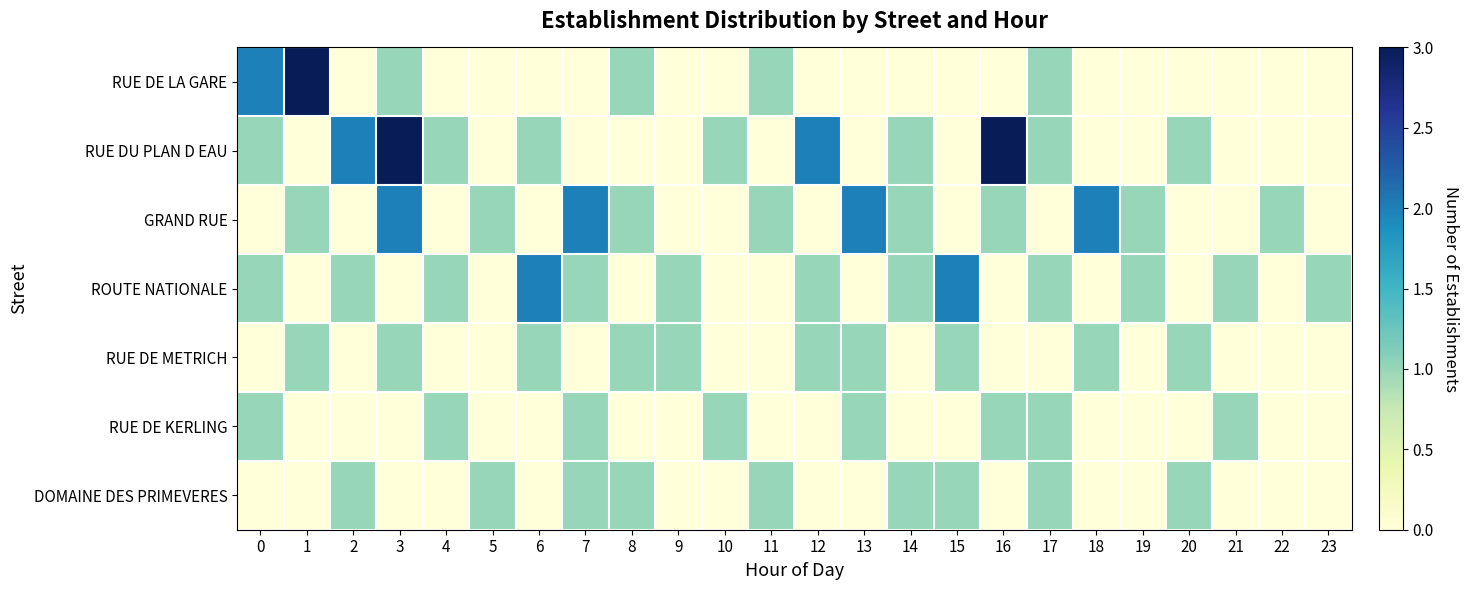

Reading left to right, list all the values displayed in this chart.

RUE DE LA GARE: 0=2	1=3	2=0	3=1	4=0	5=0	6=0	7=0	8=1	9=0	10=0	11=1	12=0	13=0	14=0	15=0	16=0	17=1	18=0	19=0	20=0	21=0	22=0	23=0
RUE DU PLAN D EAU: 0=1	1=0	2=2	3=3	4=1	5=0	6=1	7=0	8=0	9=0	10=1	11=0	12=2	13=0	14=1	15=0	16=3	17=1	18=0	19=0	20=1	21=0	22=0	23=0
GRAND RUE: 0=0	1=1	2=0	3=2	4=0	5=1	6=0	7=2	8=1	9=0	10=0	11=1	12=0	13=2	14=1	15=0	16=1	17=0	18=2	19=1	20=0	21=0	22=1	23=0
ROUTE NATIONALE: 0=1	1=0	2=1	3=0	4=1	5=0	6=2	7=1	8=0	9=1	10=0	11=0	12=1	13=0	14=1	15=2	16=0	17=1	18=0	19=1	20=0	21=1	22=0	23=1
RUE DE METRICH: 0=0	1=1	2=0	3=1	4=0	5=0	6=1	7=0	8=1	9=1	10=0	11=0	12=1	13=1	14=0	15=1	16=0	17=0	18=1	19=0	20=1	21=0	22=0	23=0
RUE DE KERLING: 0=1	1=0	2=0	3=0	4=1	5=0	6=0	7=1	8=0	9=0	10=1	11=0	12=0	13=1	14=0	15=0	16=1	17=1	18=0	19=0	20=0	21=1	22=0	23=0
DOMAINE DES PRIMEVERES: 0=0	1=0	2=1	3=0	4=0	5=1	6=0	7=1	8=1	9=0	10=0	11=1	12=0	13=0	14=1	15=1	16=0	17=1	18=0	19=0	20=1	21=0	22=0	23=0